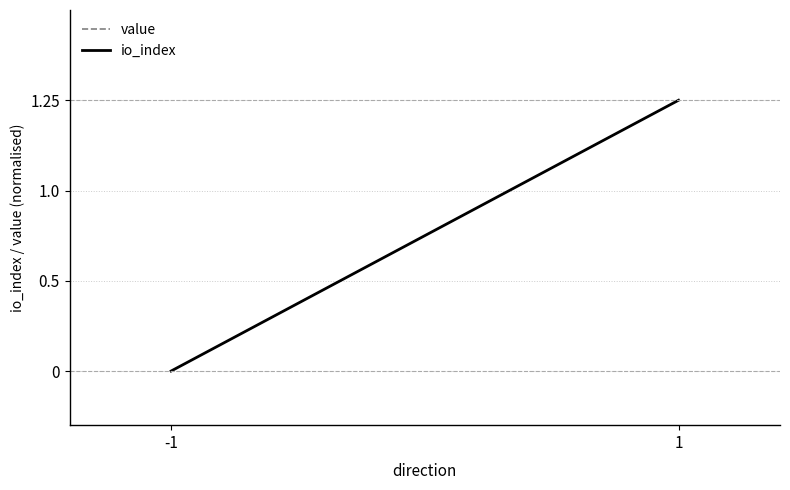

What is the value of the io_index point at the 2nd from the left?

1.5